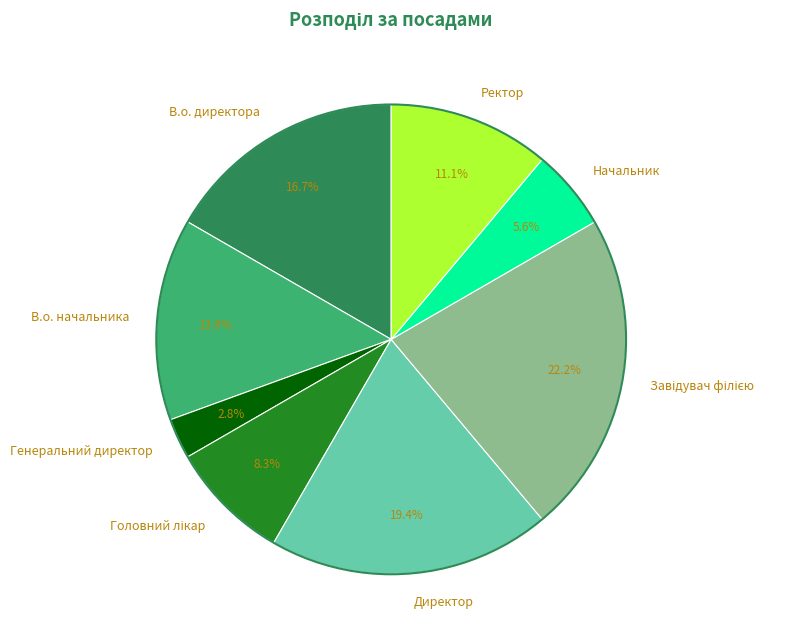

Does В.о. директора account for over 50% of the chart?

No